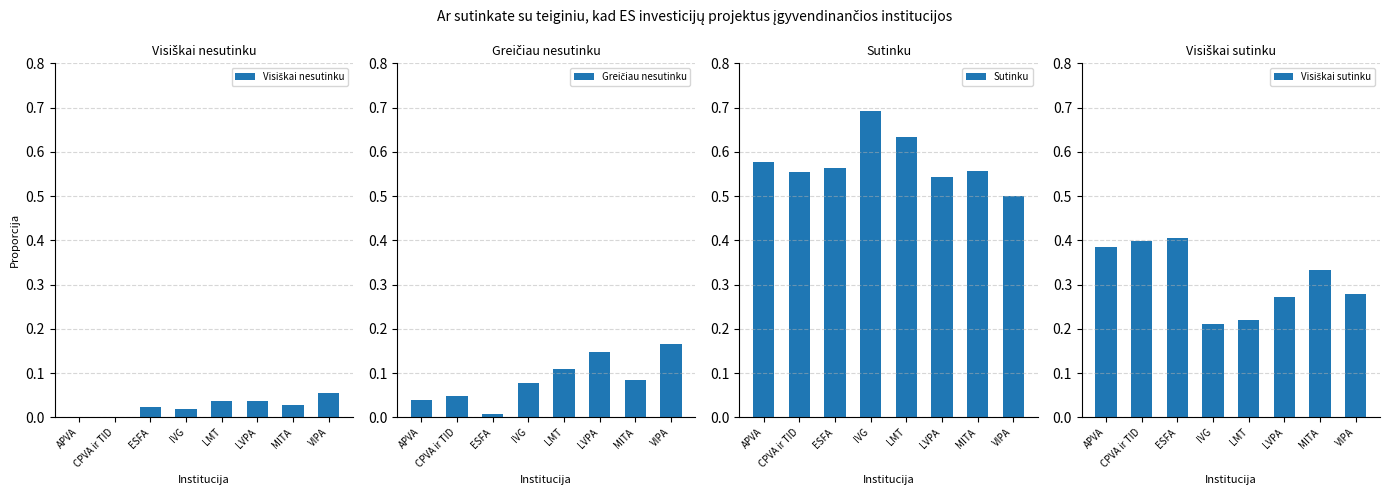

Reading left to right, transcribe all the data shown in this chart.

Visiškai nesutinku: 0.0	0.0	0.0	0.0	0.0	0.0	0.0	0.1
Greičiau nesutinku: 0.0	0.0	0.0	0.1	0.1	0.1	0.1	0.2
Sutinku: 0.6	0.6	0.6	0.7	0.6	0.5	0.6	0.5
Visiškai sutinku: 0.4	0.4	0.4	0.2	0.2	0.3	0.3	0.3